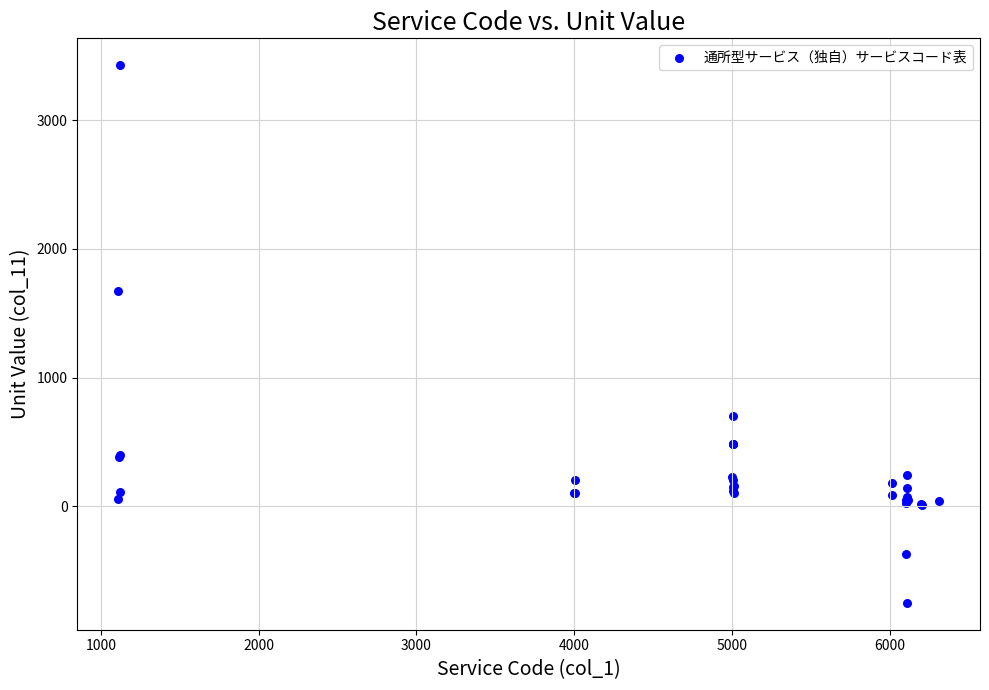

What Y value in the scatter plot is closest to 1338?

1672